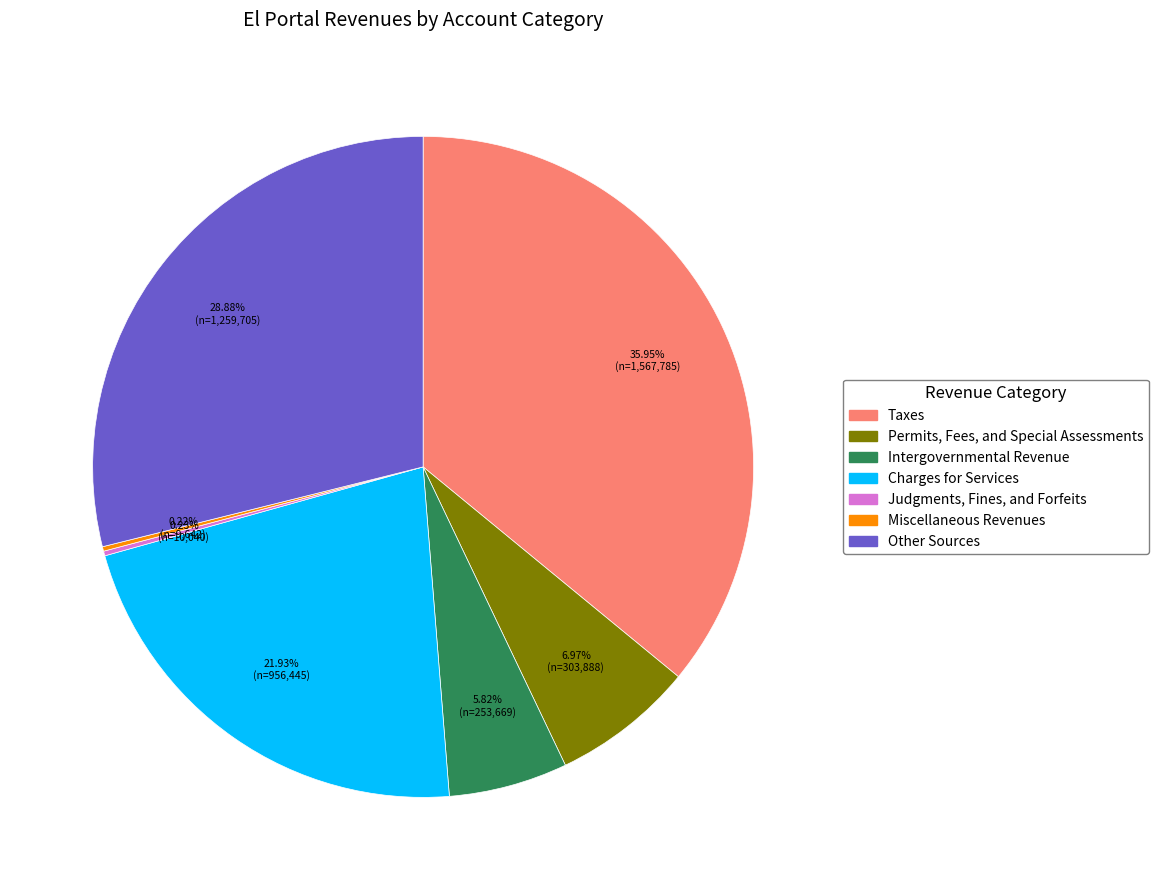

Approximately how many times larger is the value at Taxes compared to Intergovernmental Revenue?

6.2